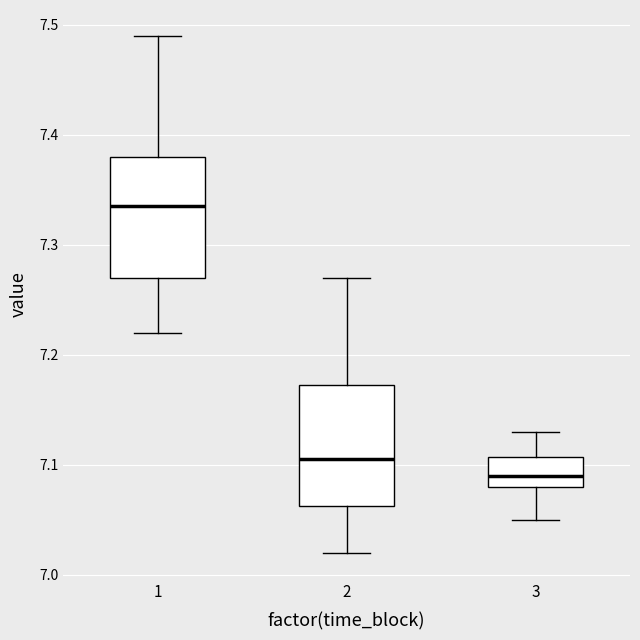

Reading left to right, transcribe this box plot: for each box, give where its median line is, the range the box spans, and where its two whiskers end, as read against the y-axis. The values are not printed on the chart, so give them approximately, as read against the axis.

1: median 7.34, box 7.27 to 7.38, whiskers 7.22 to 7.49
2: median 7.11, box 7.06 to 7.17, whiskers 7.02 to 7.27
3: median 7.09, box 7.08 to 7.11, whiskers 7.05 to 7.13